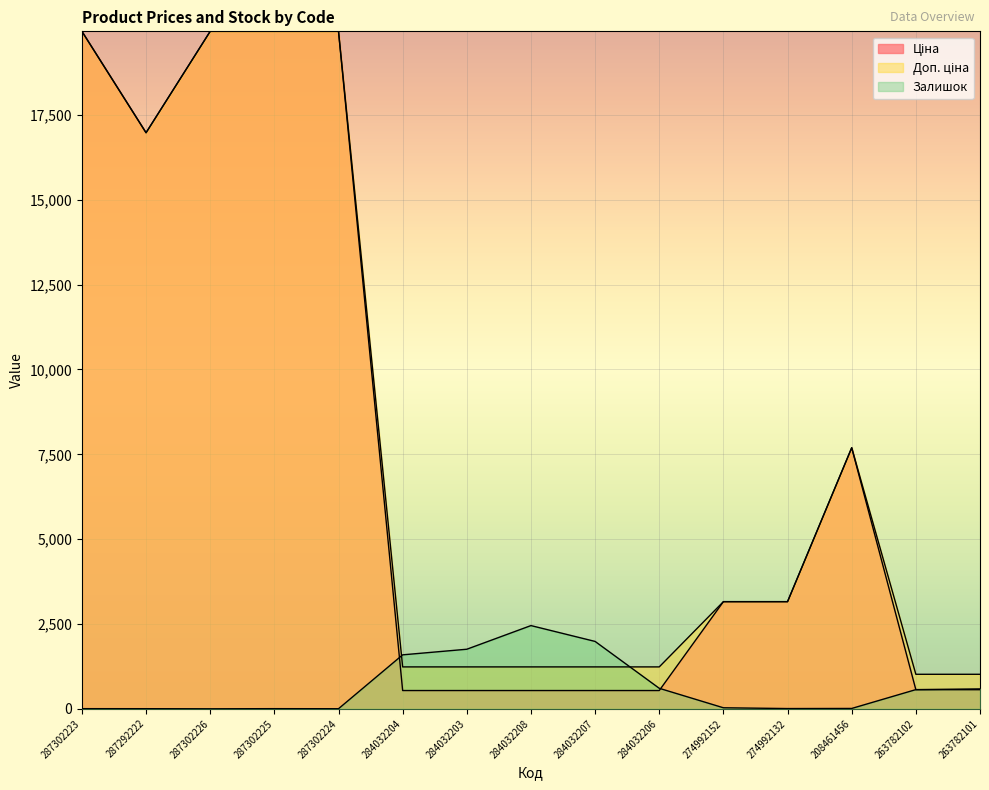

What is the sum of the Доп. ціна values at 284032206 and 287302225?

21199.6